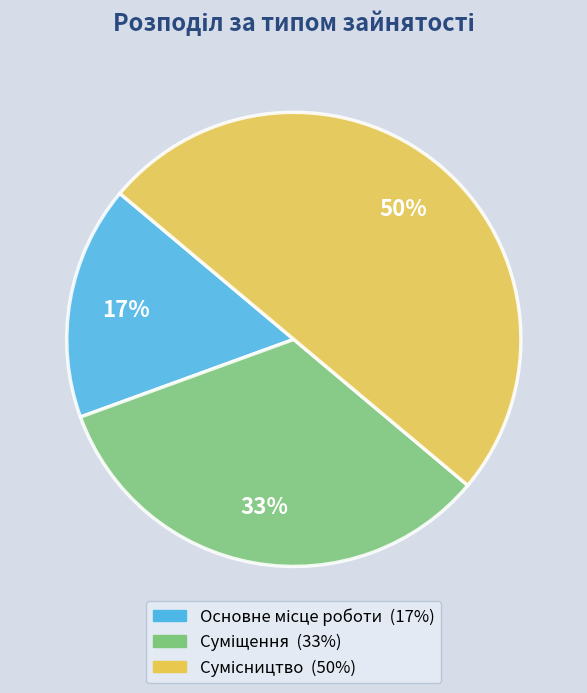

To the nearest percent, what is the average slice percentage?

33%